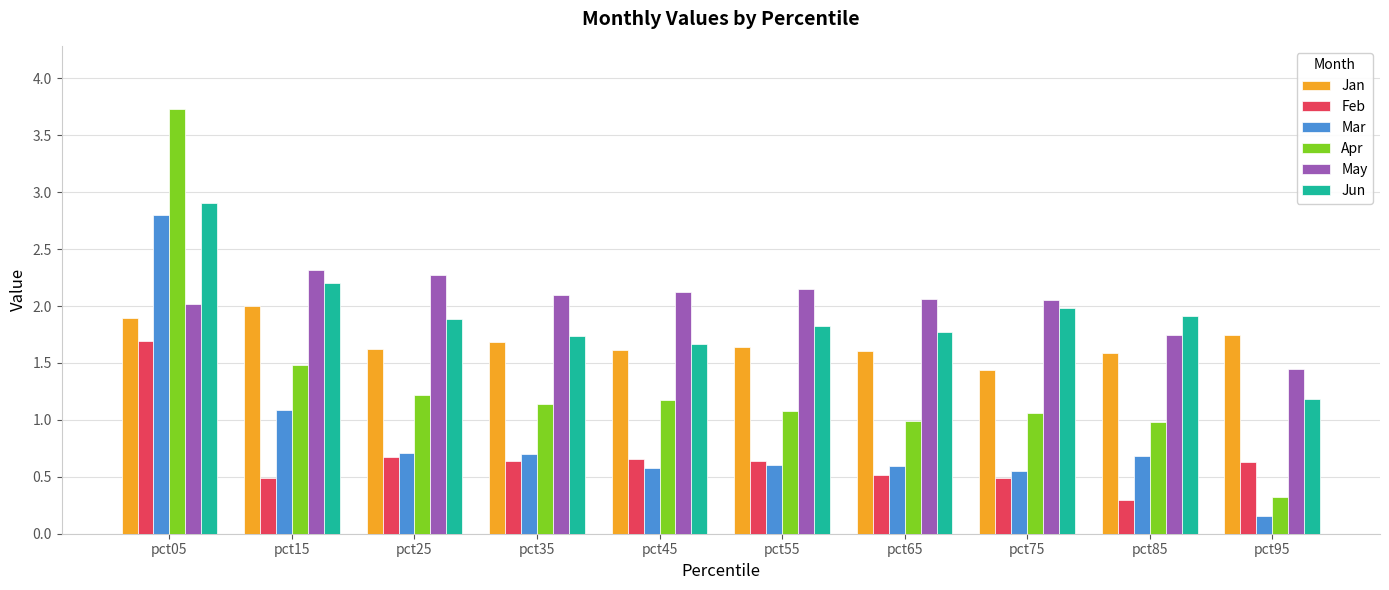

Count the number of data series in this chart.

6